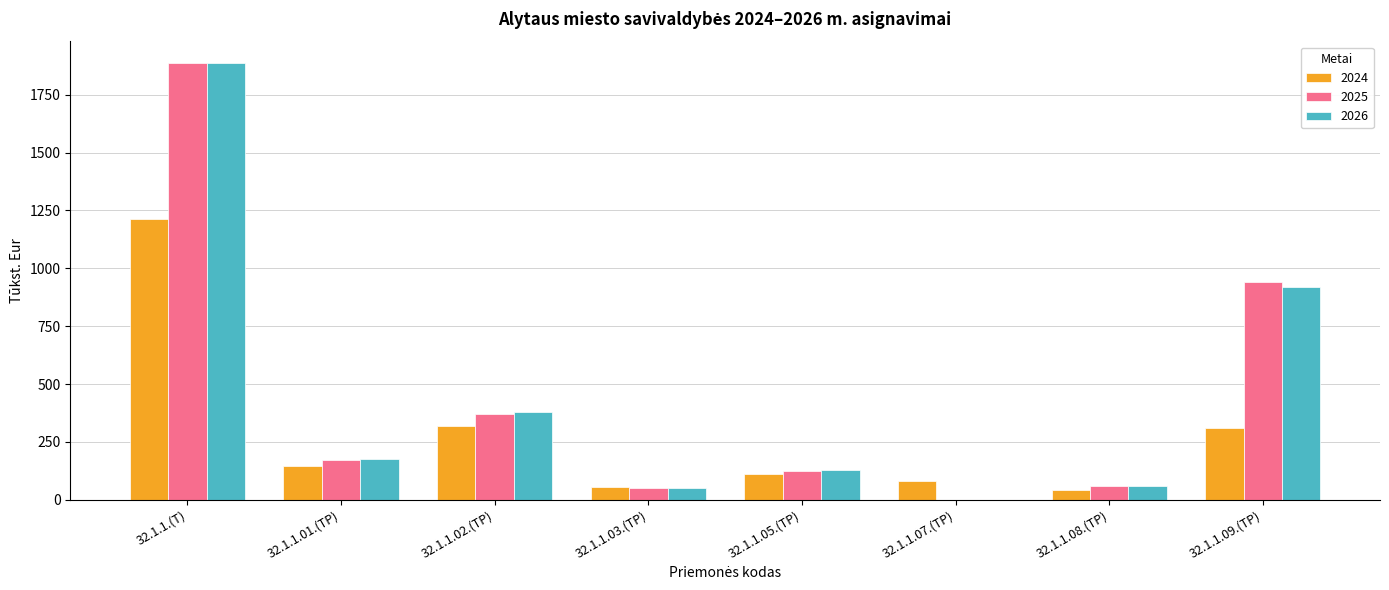

At which category is the sum across all series the highest?

32.1.1.(T)